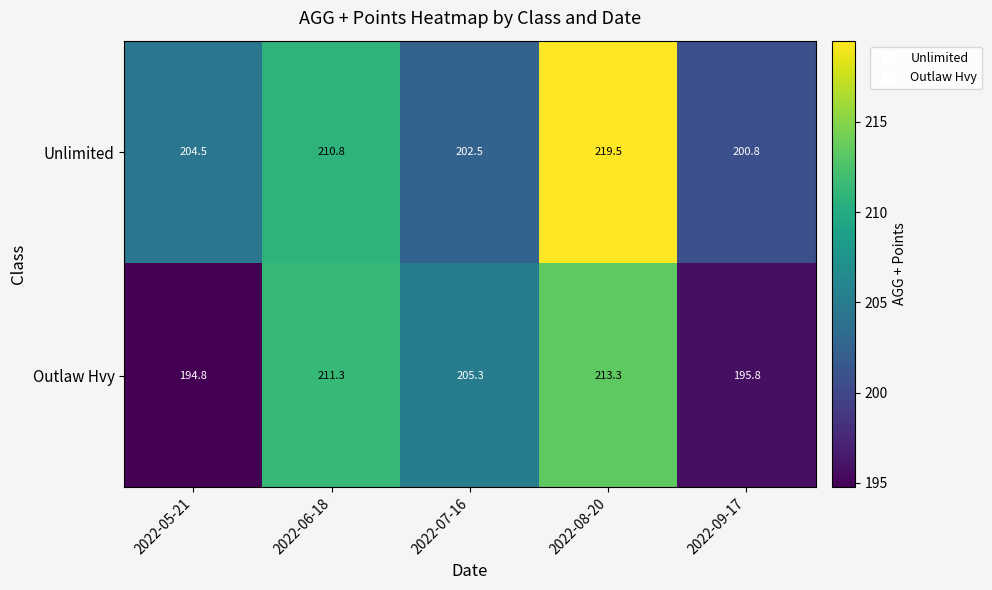

True or false: Outlaw Hvy has a value of 51.4 at 2022-09-17.

False